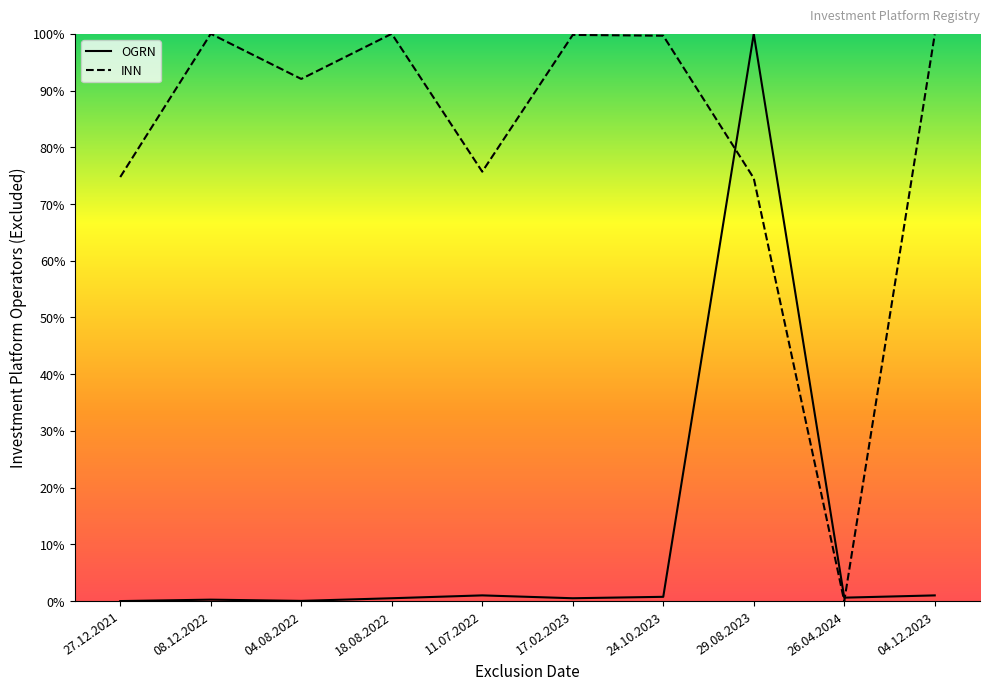

How many interior local valleys does the OGRN series have?

3